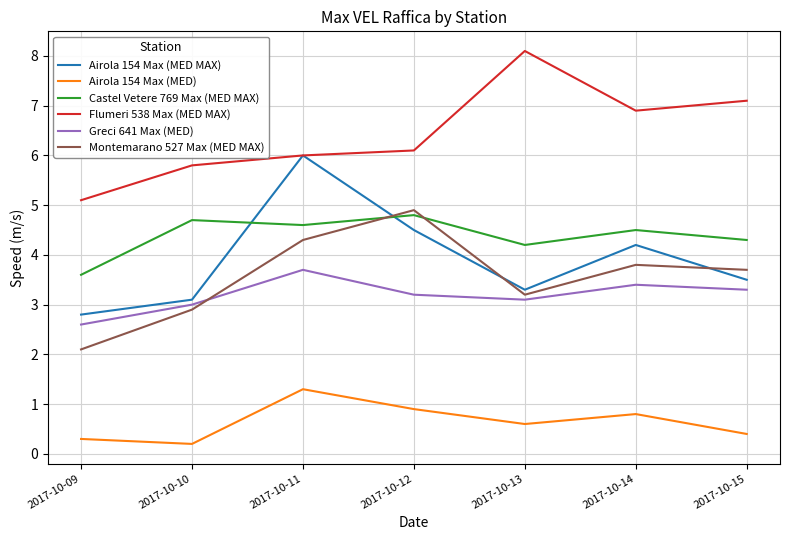

What is the smallest value displayed?

0.2